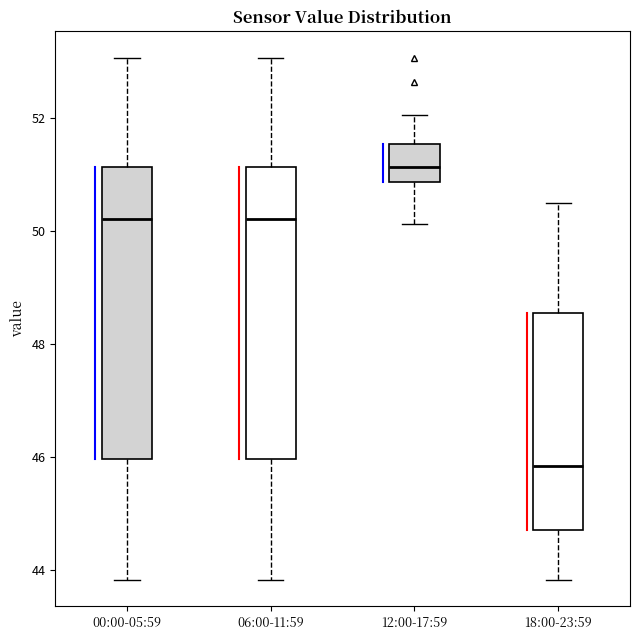

Where is the upper edge of the box for 12:00-17:59 on the y-axis? The values are not printed on the chart, so give them approximately, as read against the axis.

51.6